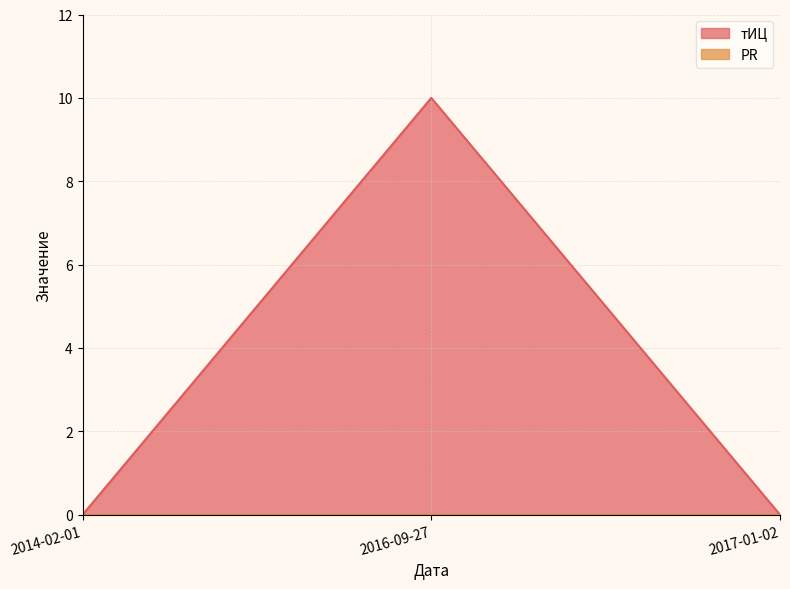

List the labels in order of value, largest first.

2016-09-27, 2014-02-01, 2017-01-02